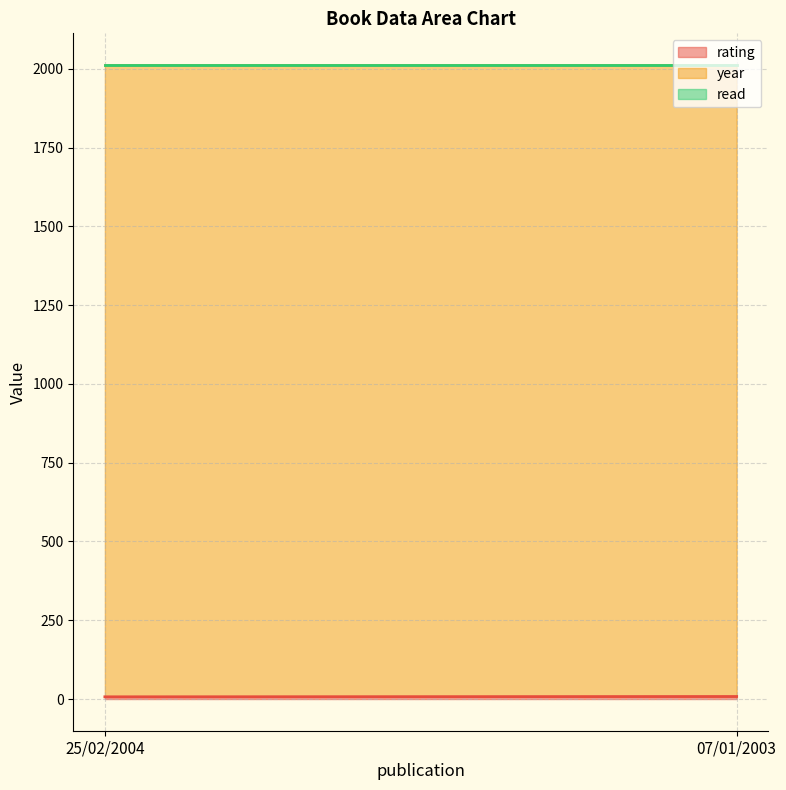

What position from the left is 25/02/2004?

1